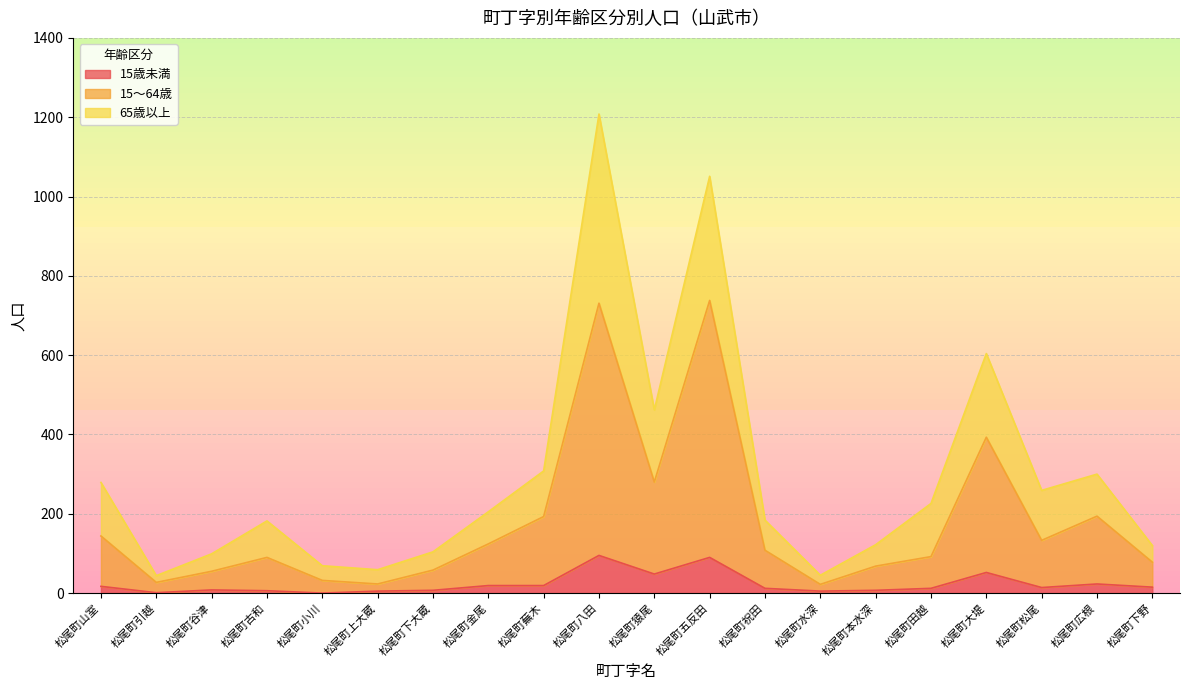

What is the total value across all series at 松尾町猿尾?

462